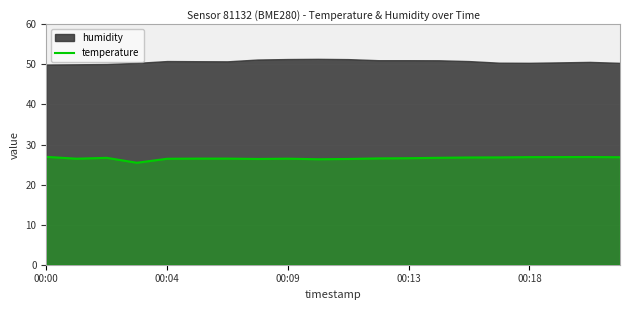

Count the number of categories in the chart.

20